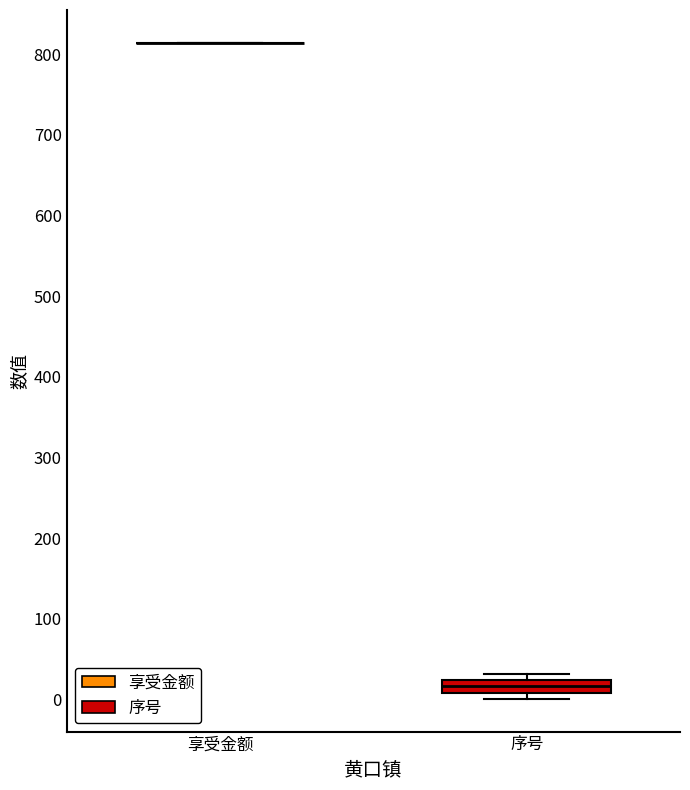

Which box is the tallest, from its lower edge to its upper edge?

序号